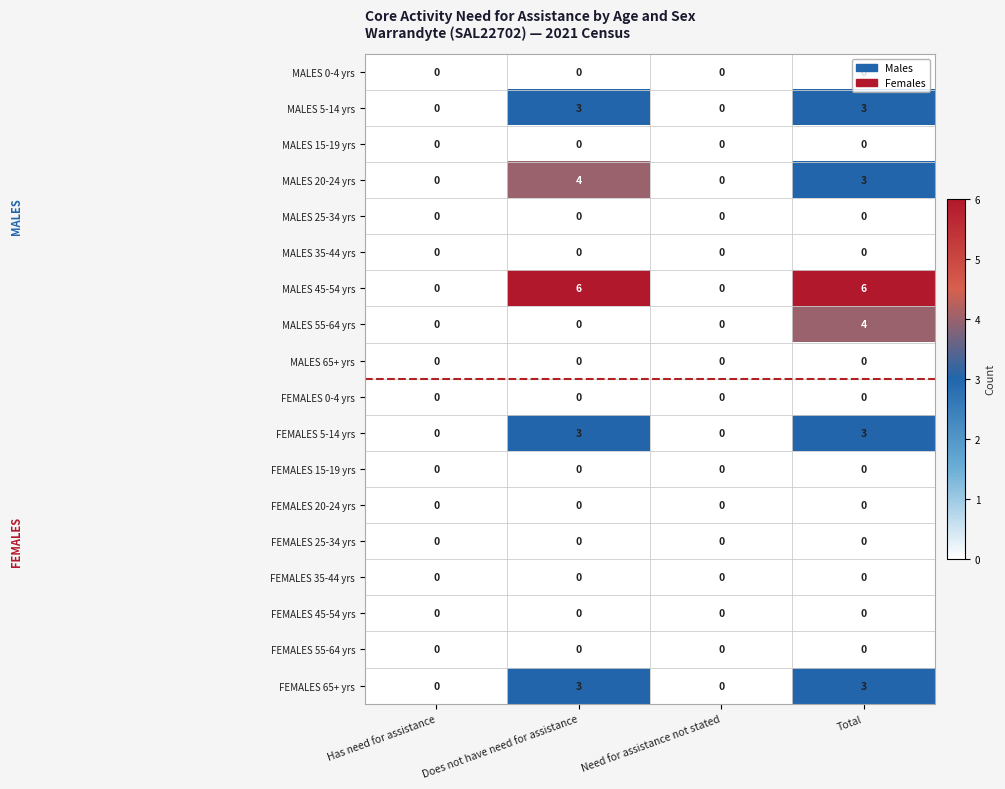

Which series changed the most between Does not have need for assistance and Need for assistance not stated?

MALES 45-54 yrs